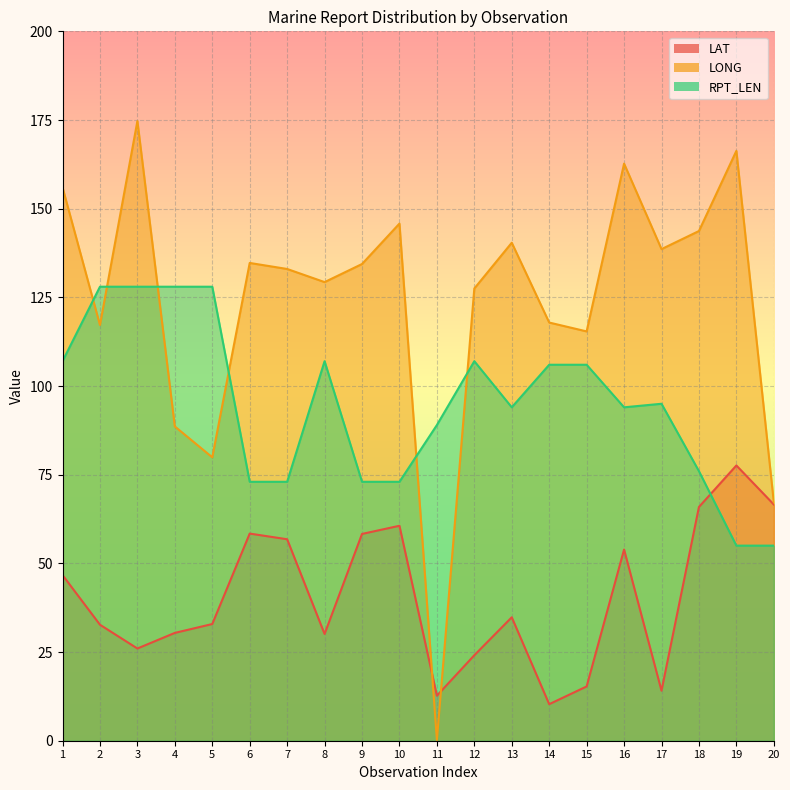

Is the value of LONG at 12 greater than the value of LAT at 12?

Yes